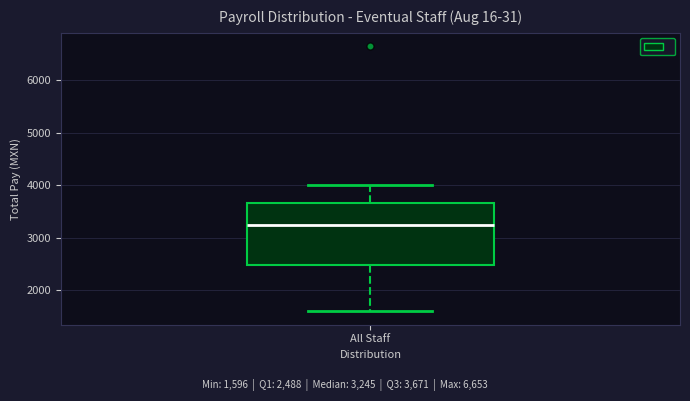

Where is the upper edge of the box for All Staff on the y-axis? The values are not printed on the chart, so give them approximately, as read against the axis.

3700